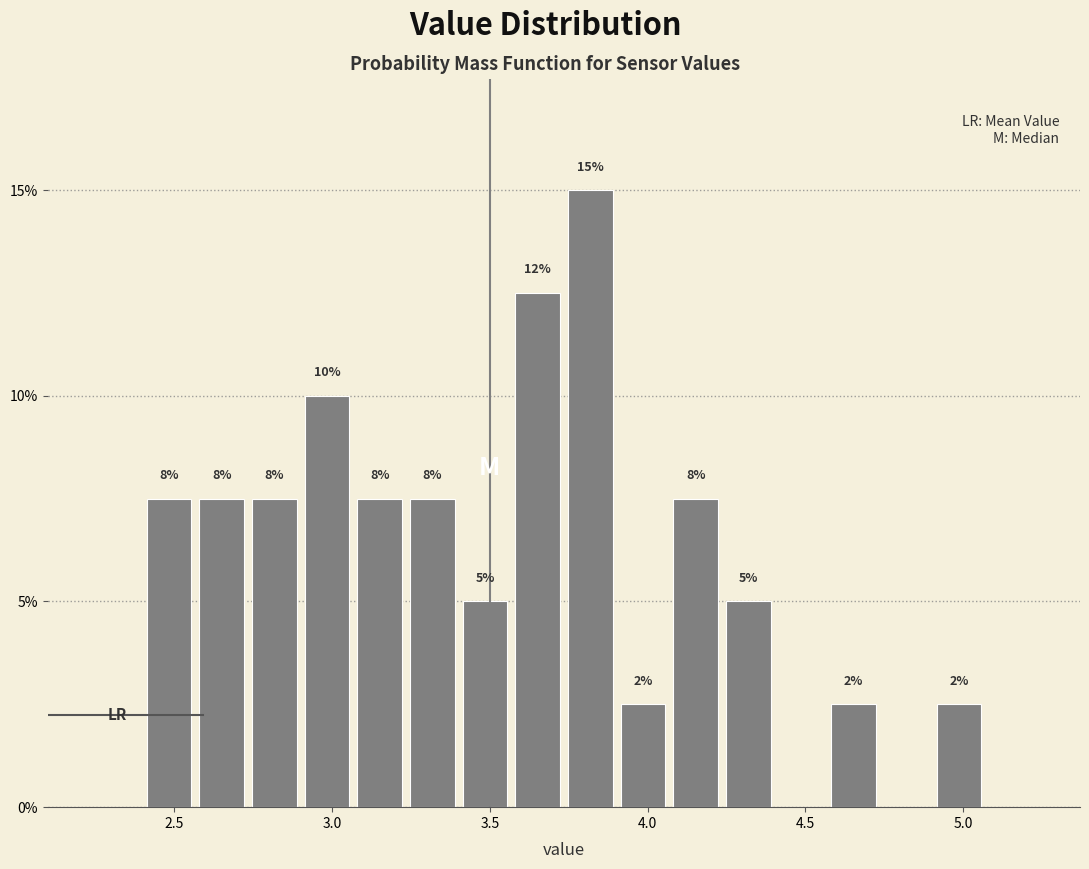

Around what value on the x-axis is the tallest bar? Give the approximate position of its centre, as read against the axis.

3.80